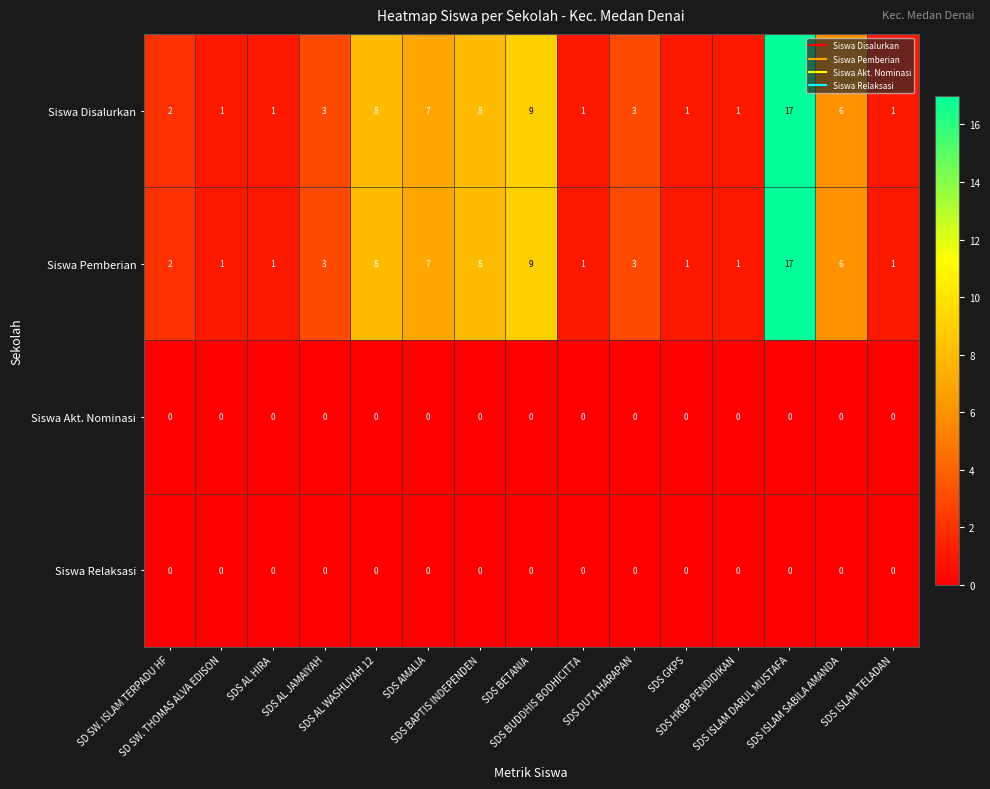

What is the maximum value for Siswa Disalurkan?

17